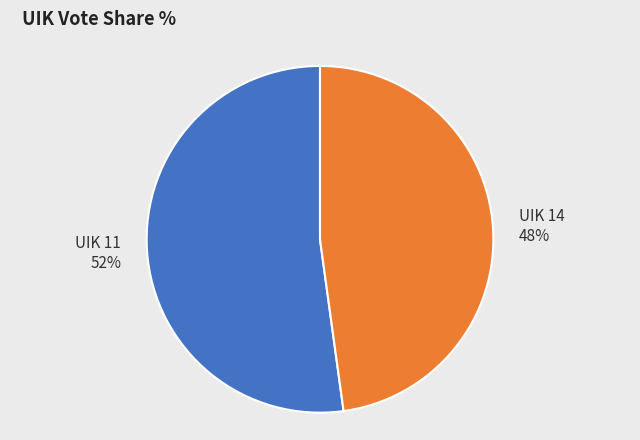

Does any single category account for the majority?

Yes